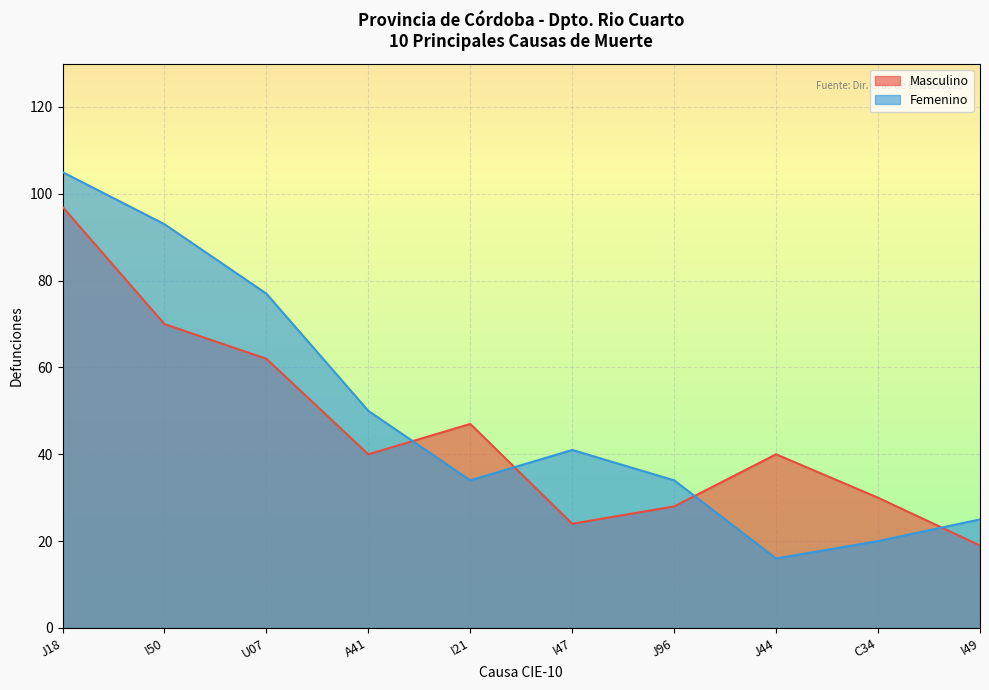

How many interior local peaks does the Masculino series have?

2